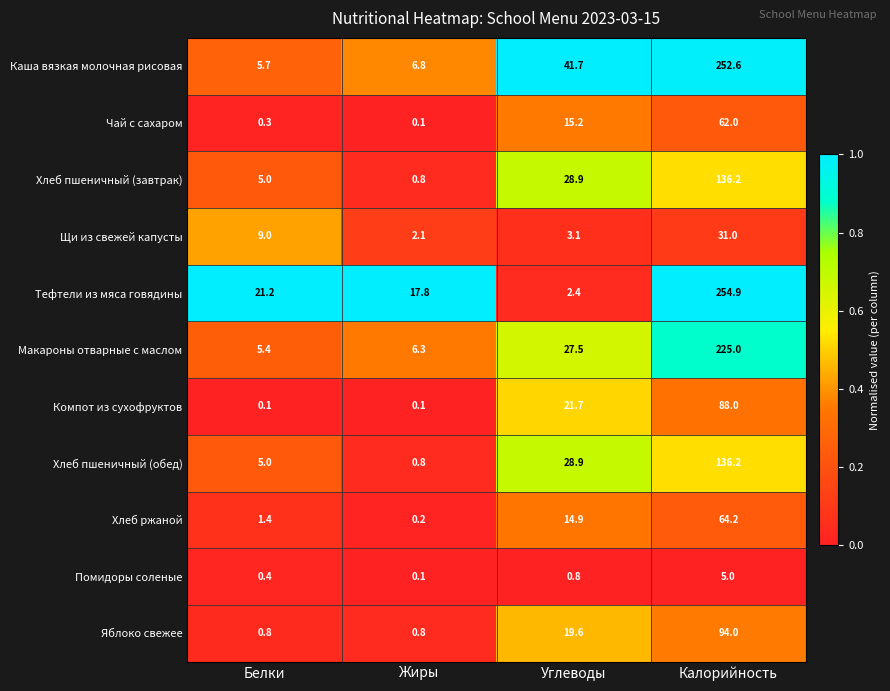

The Помидоры соленые series shows 0.1 at Жиры. True or false?

True